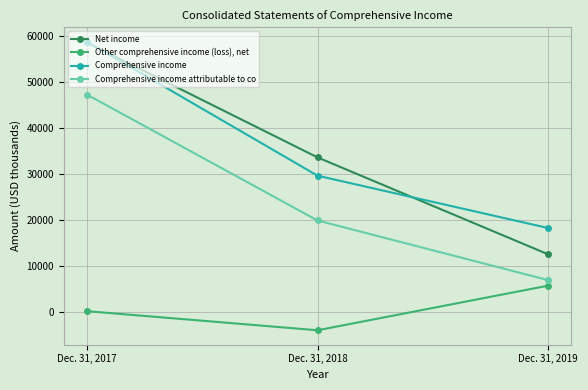

At how many categories does at least one series exceed 46161?

1